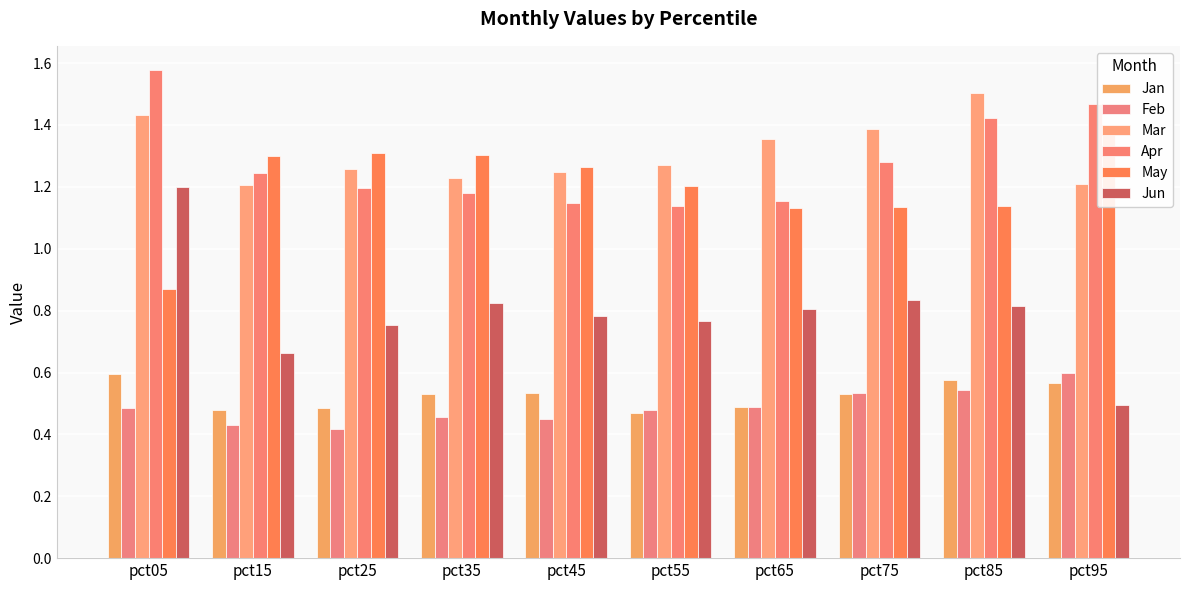

How many data points does each series have?

10